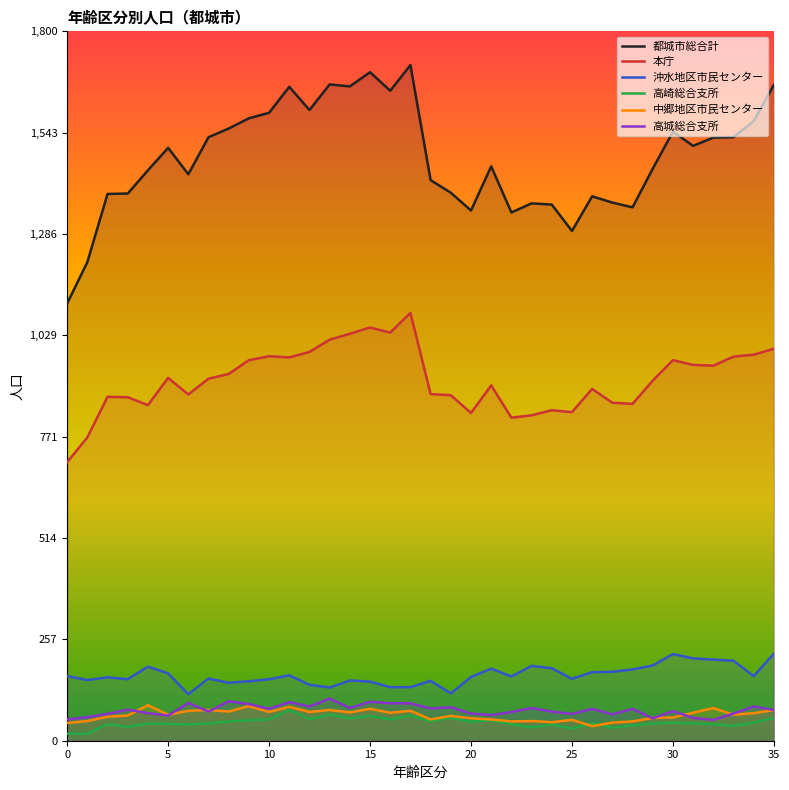

The value of 中郷地区市民センター at 16 is 46. True or false?

False